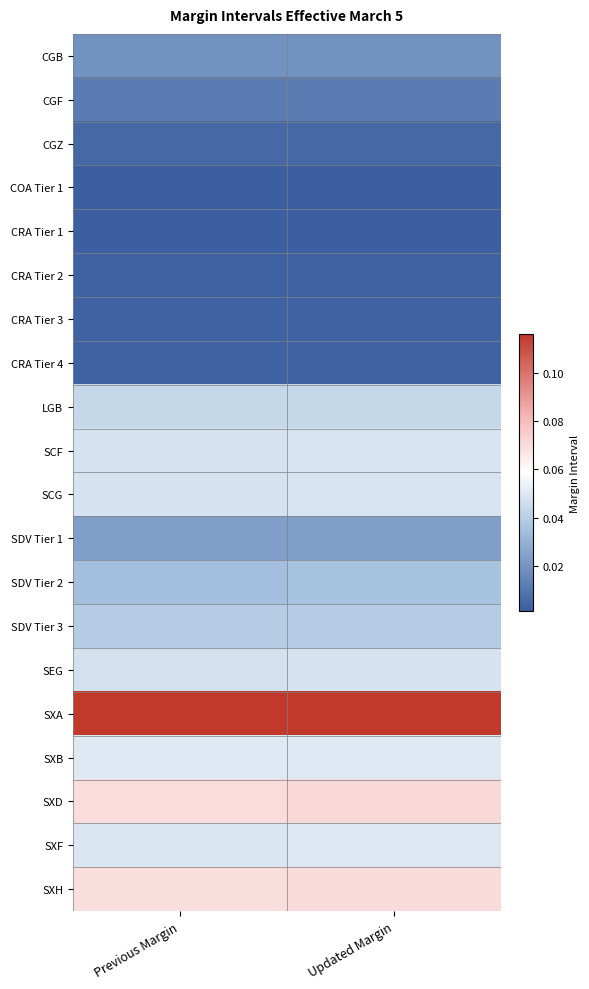

What is the total value across all series at Updated Margin?

0.7